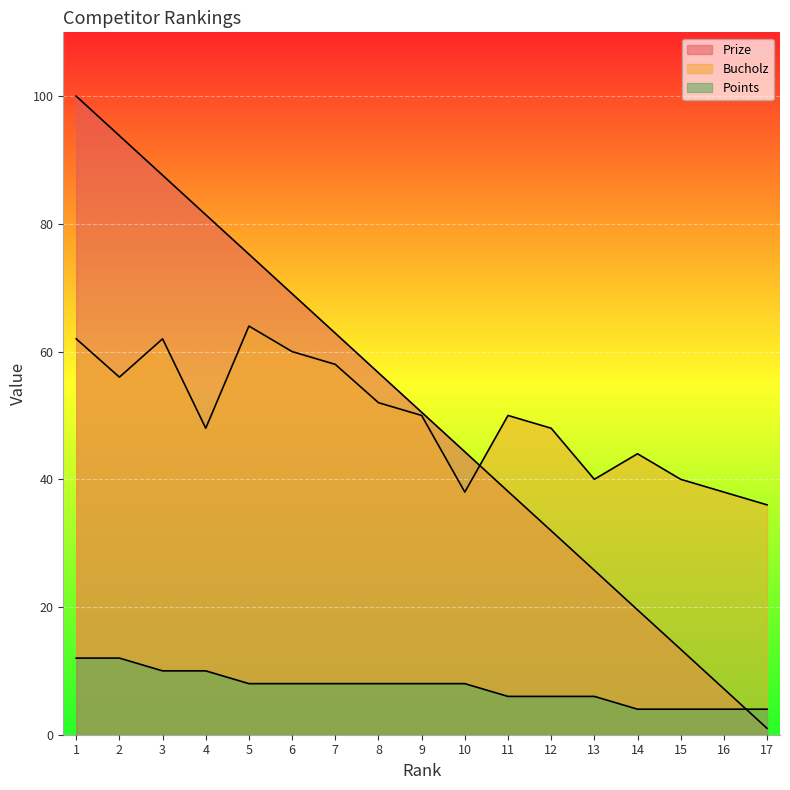

Count the number of data series in this chart.

3